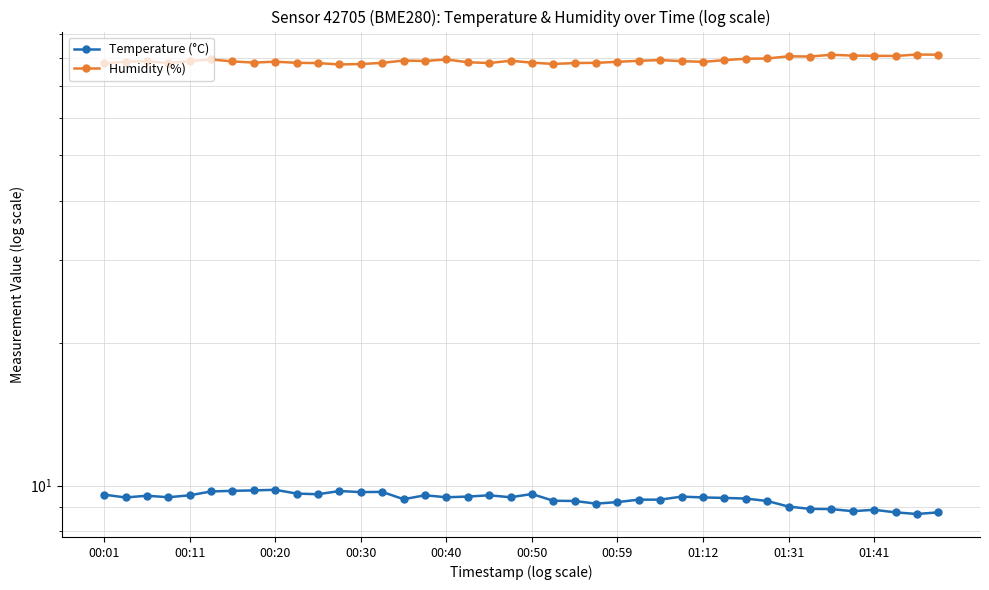

True or false: Humidity (%) and Temperature (°C) cross at least once.

False